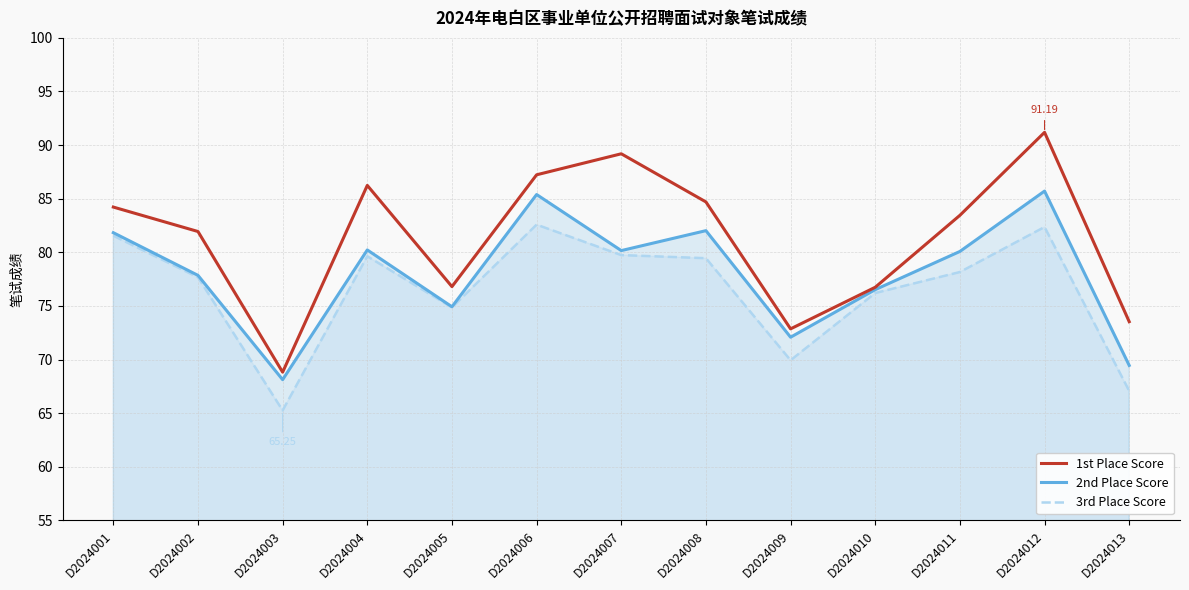

Which series has the largest total across all categories?

1st Place Score